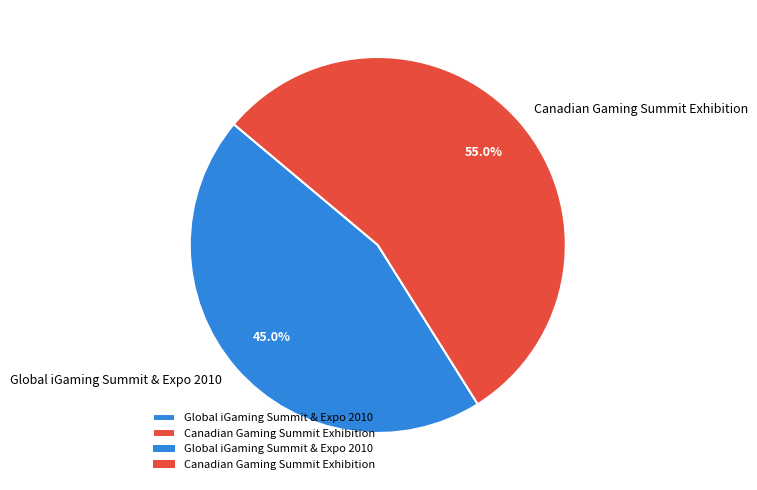

What is the smallest slice in the pie chart?

Global iGaming Summit & Expo 2010